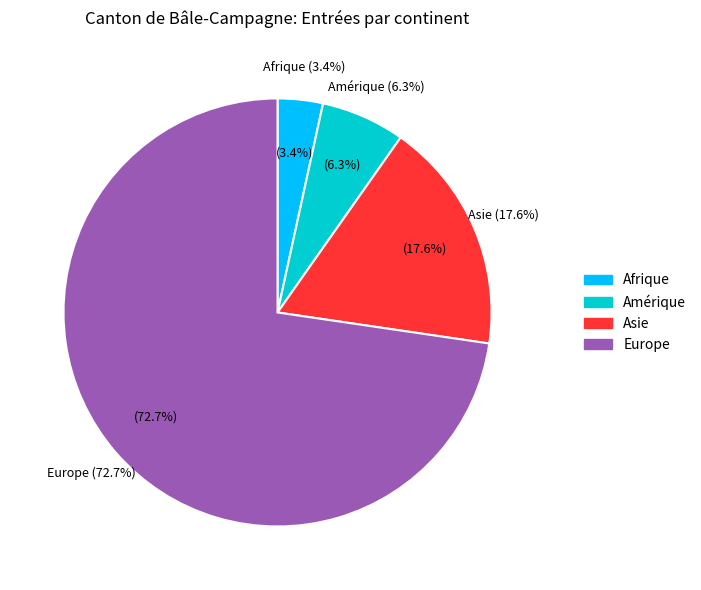

Between Afrique and Europe, which is larger?

Europe